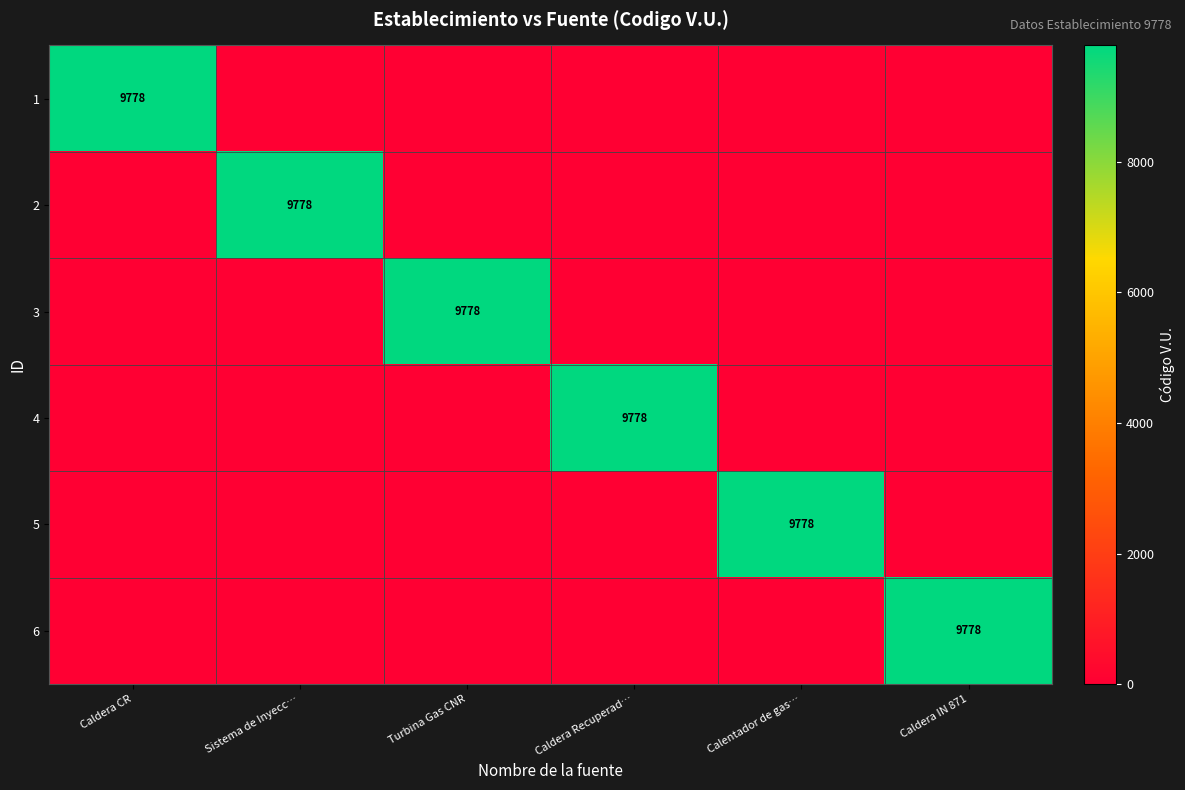

True or false: 6 has a value of 15827 at Caldera IN 871.

False